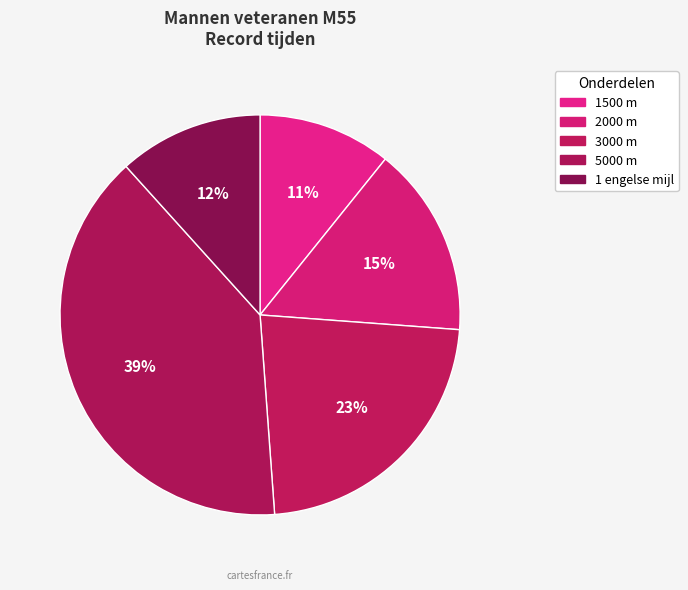

Count the number of slices in the pie.

5